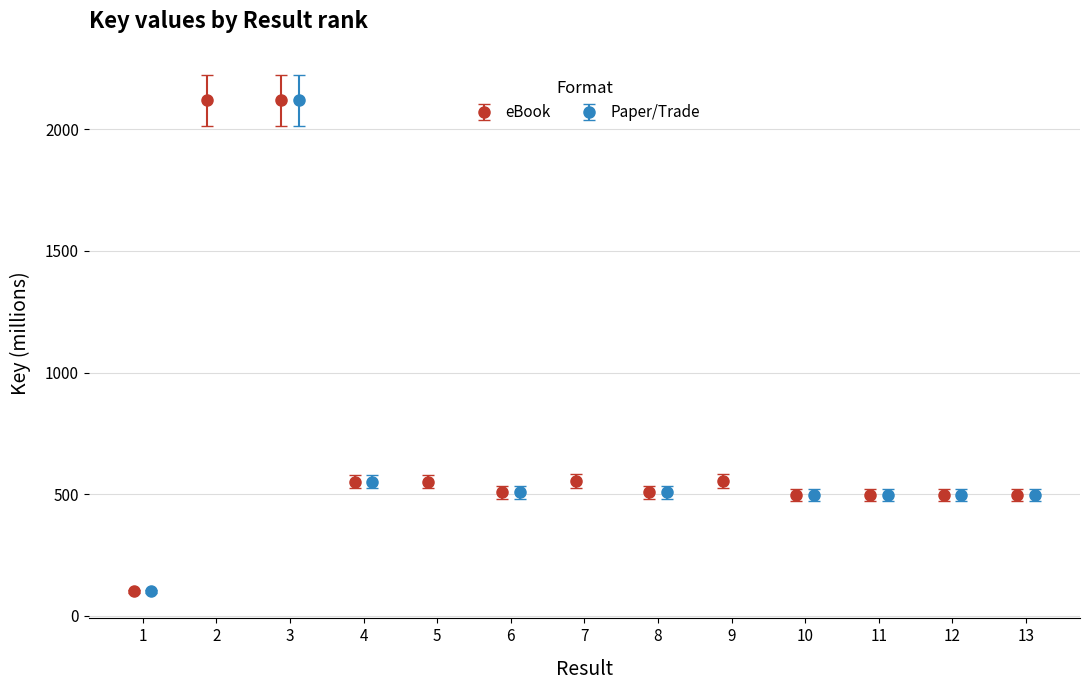

What is the value of the eBook point at the 13th from the left?

497.7